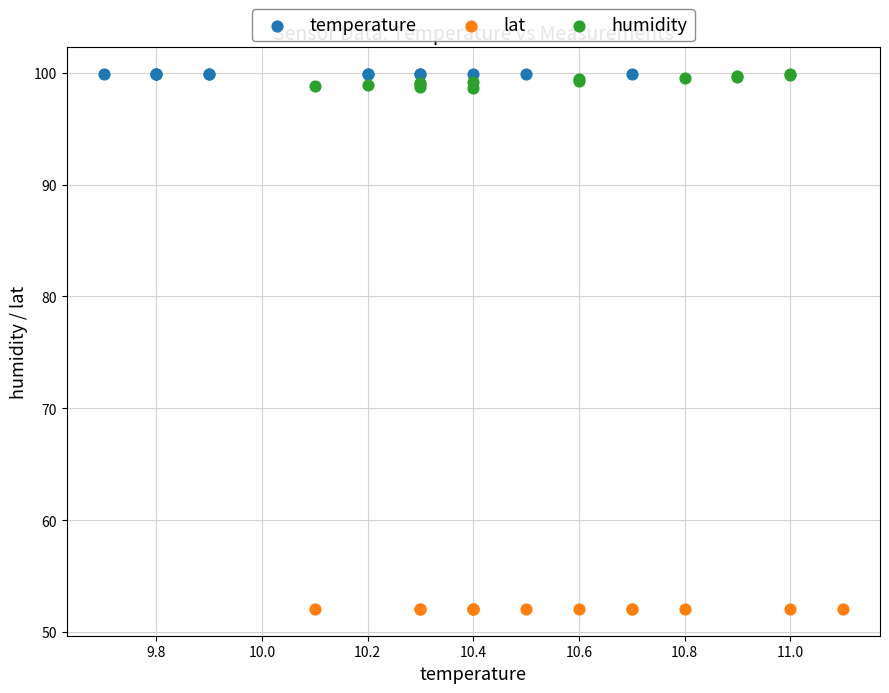

Which series reaches the minimum Y coordinate?

lat